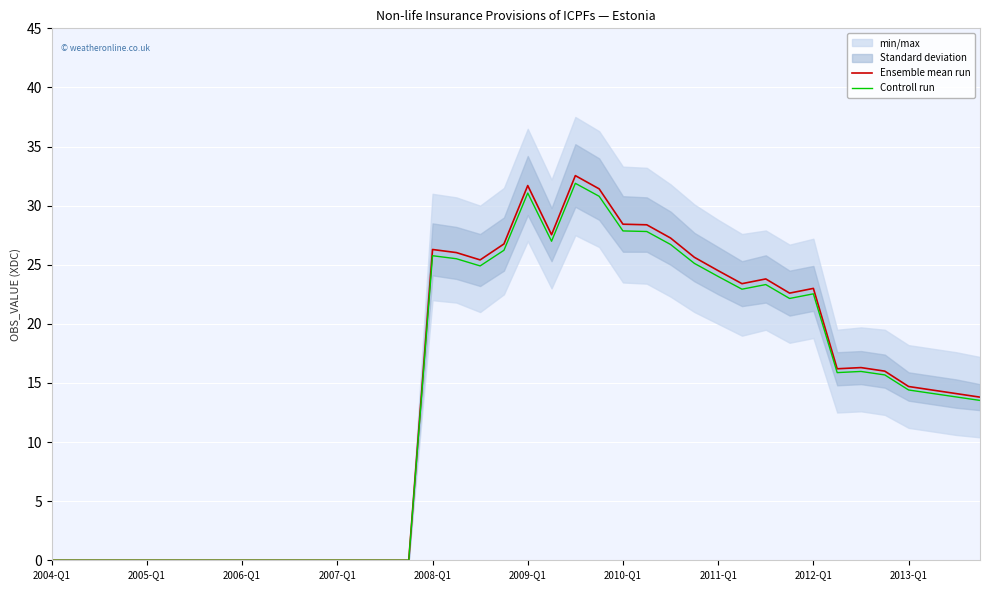

Rank the series by their average value, from lowest to highest.

Controll run, Ensemble mean run